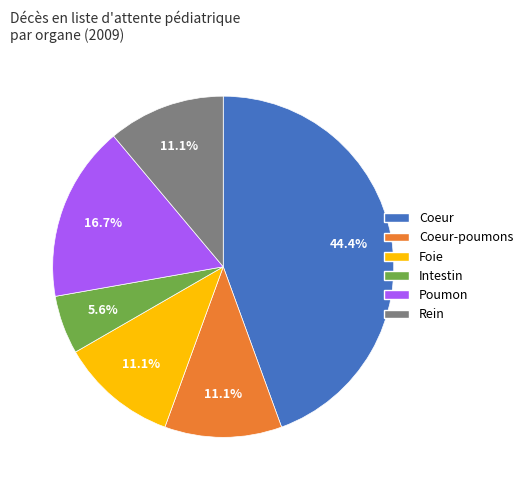

Does any single category account for the majority?

No